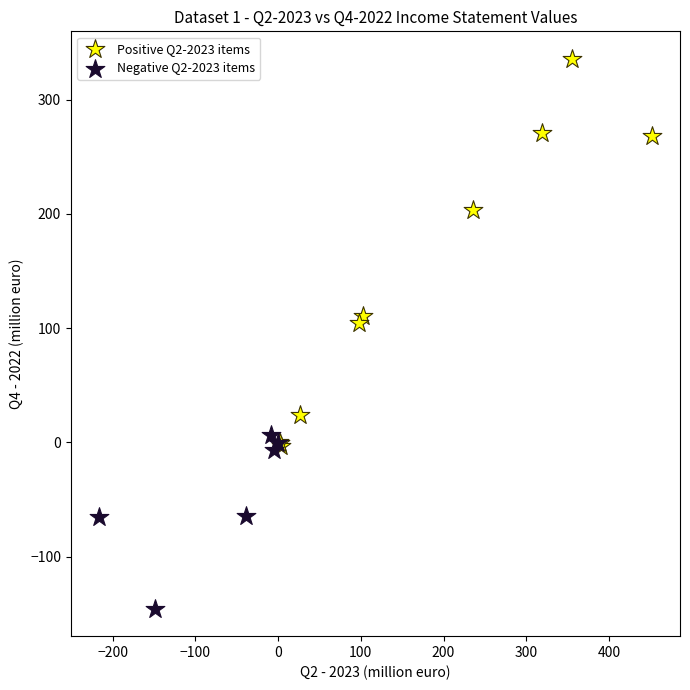

Which series has the widest spread of Y values?

Positive Q2-2023 items